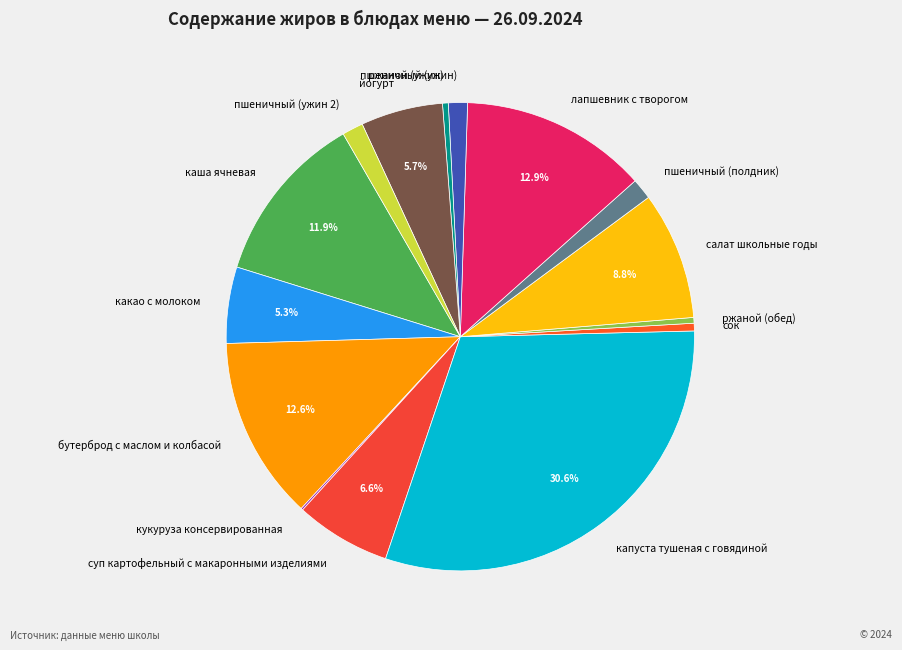

What percentage is the пшеничный (ужин) slice, to the nearest percent?

1%